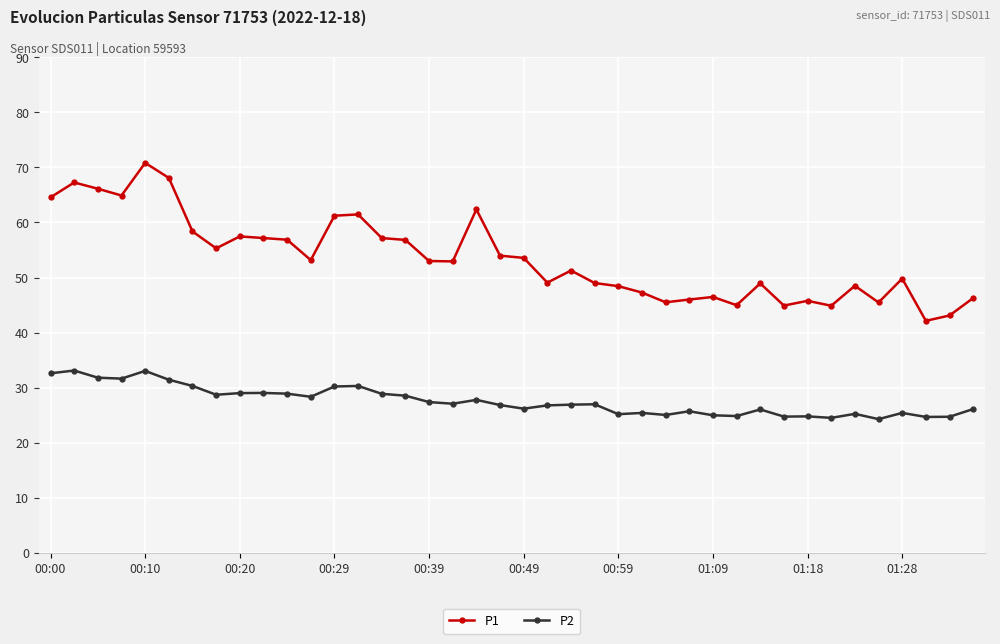

Which series has the largest total across all categories?

P1